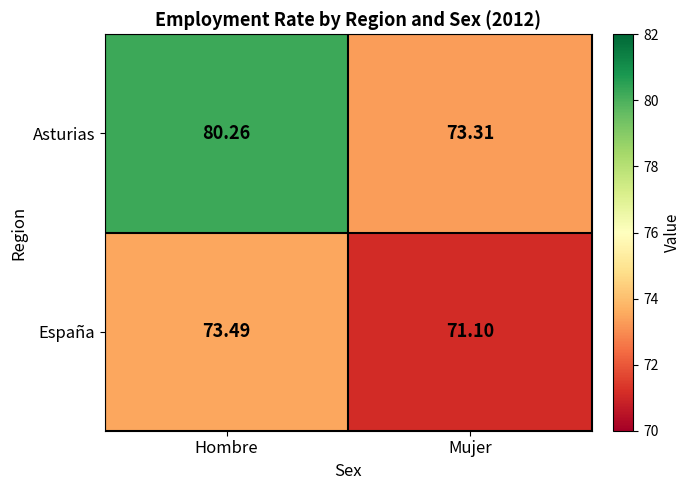

At which label does España first exceed 73?

Hombre